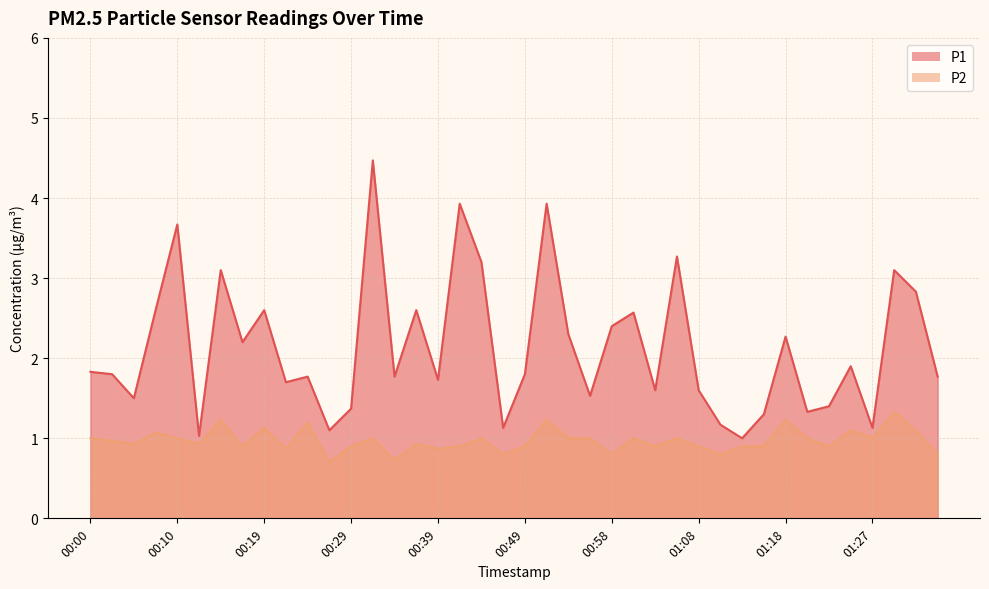

What is the minimum value shown in the chart?

0.7